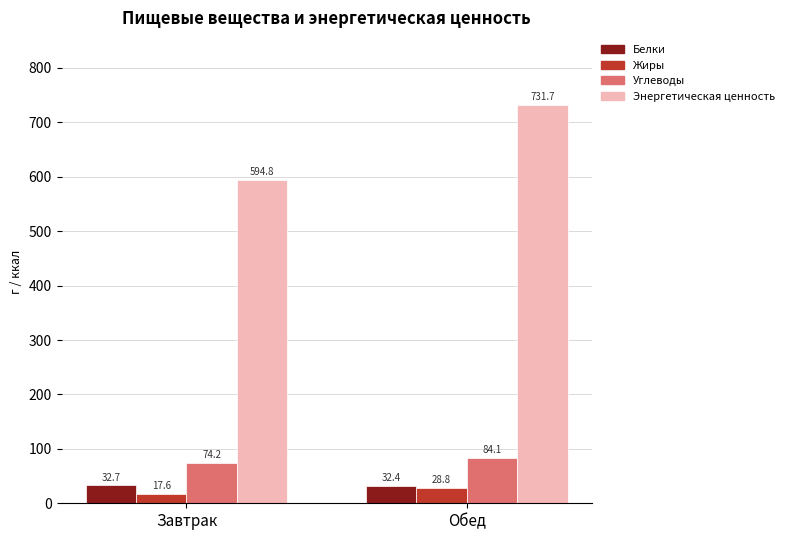

Reading left to right, list all the values displayed in this chart.

Белки: 32.7	32.4
Жиры: 17.6	28.8
Углеводы: 74.2	84.1
Энергетическая ценность: 594.8	731.7